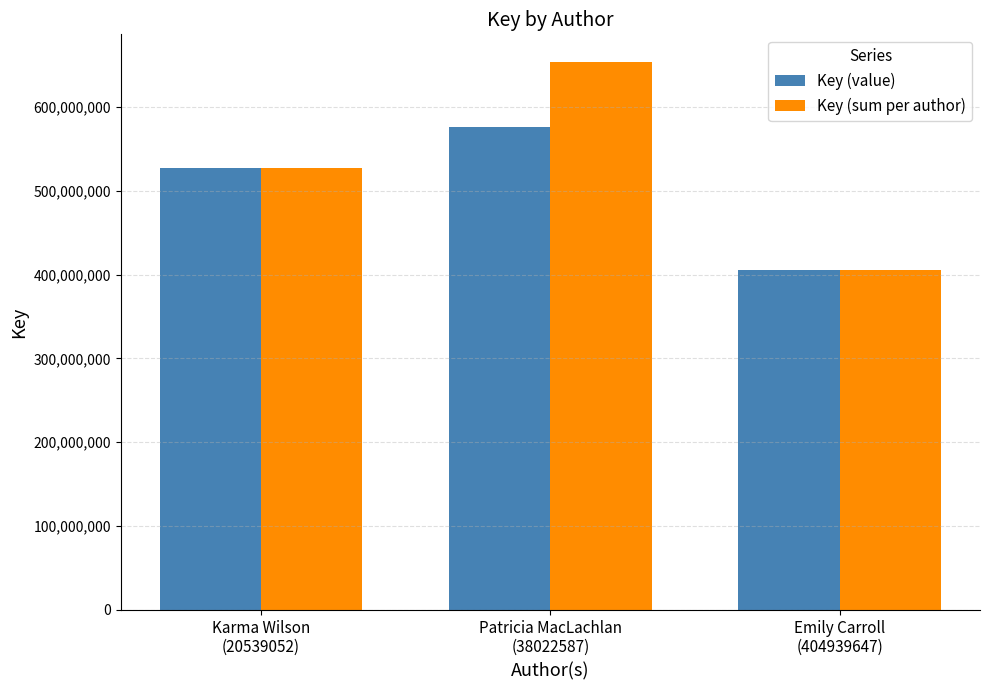

True or false: Key (value) has a value of 404939556 at Emily Carroll
(404939647).

True